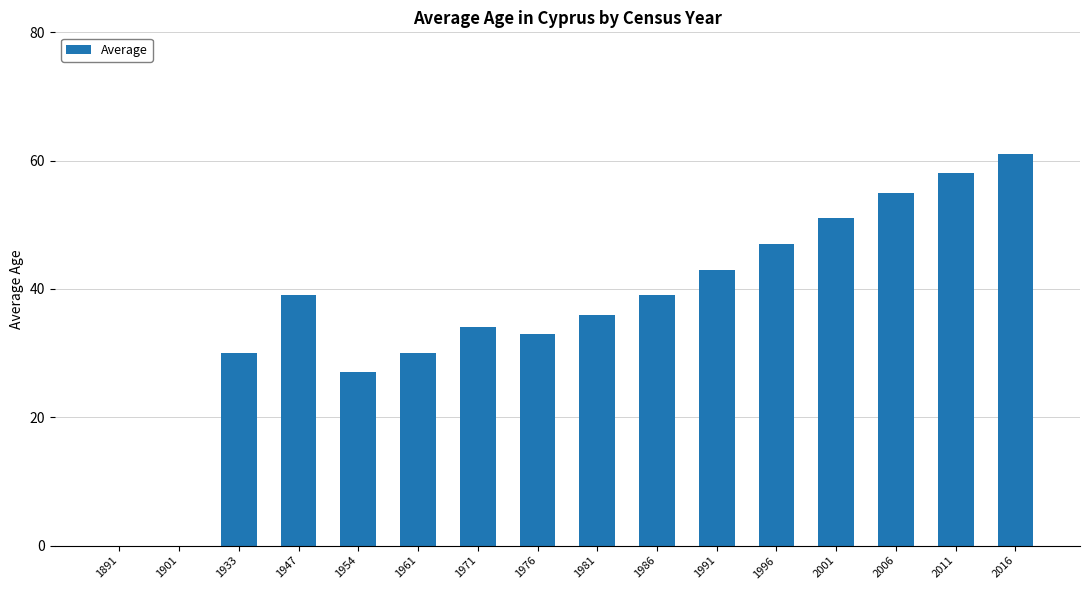

What is the change in value from 1954 to 1981?

+9